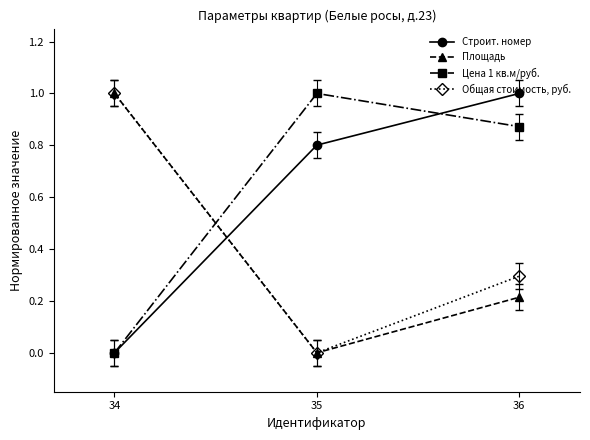

How many categories are shown in the chart?

3